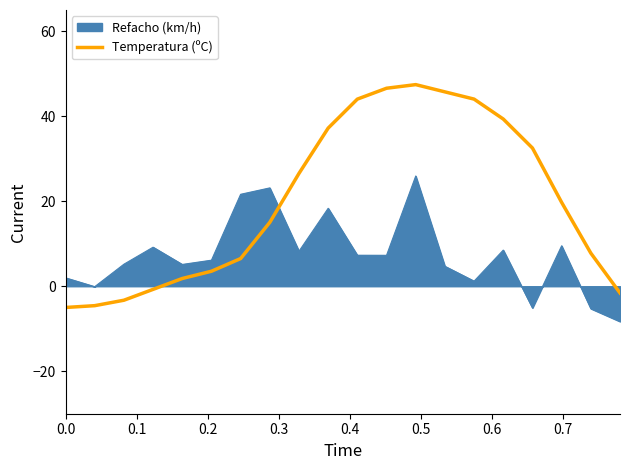

Which series has the widest spread of values?

Temperatura (ºC)